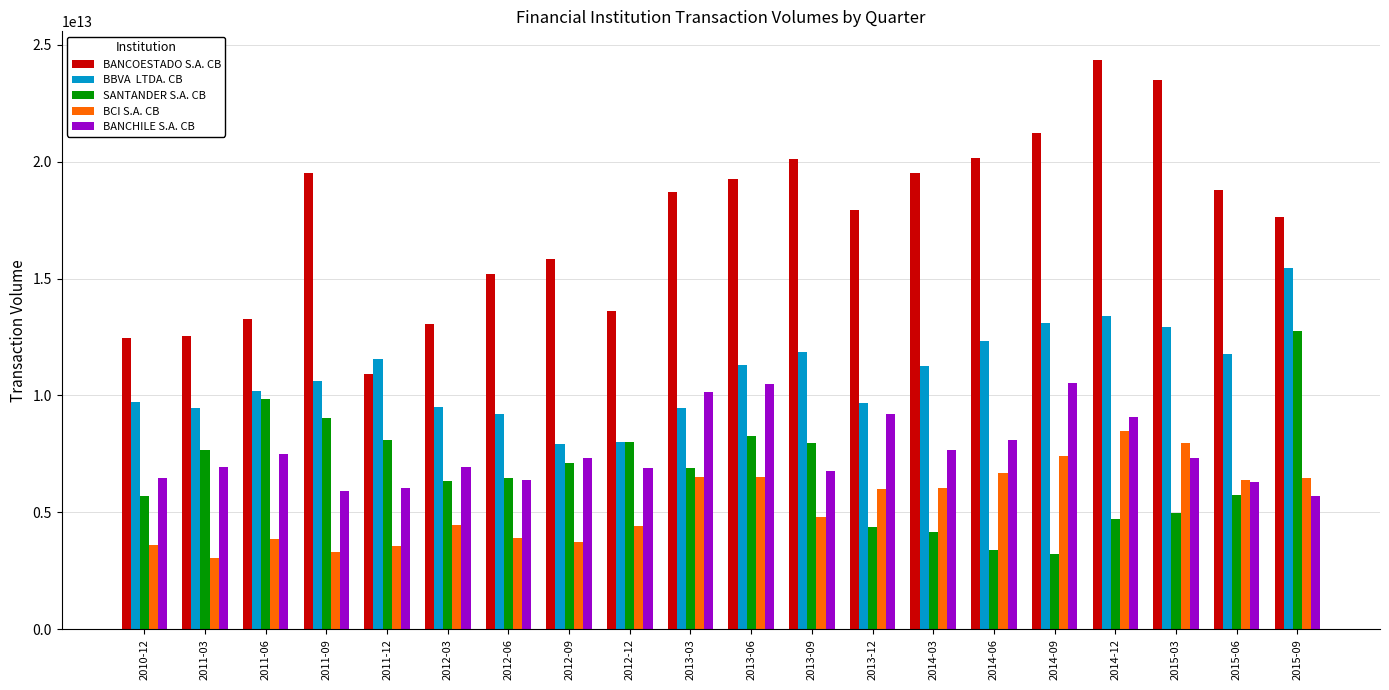

Which label corresponds to the largest value in the chart?

2014-12